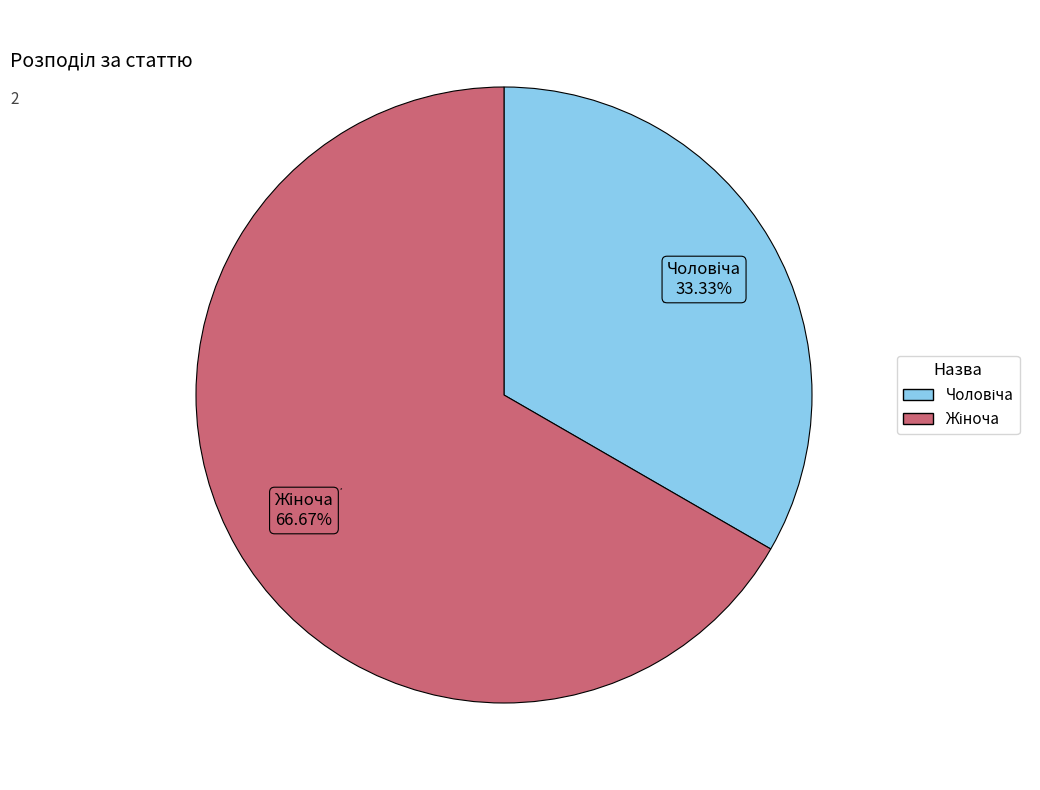

How many slices are in this pie chart?

2